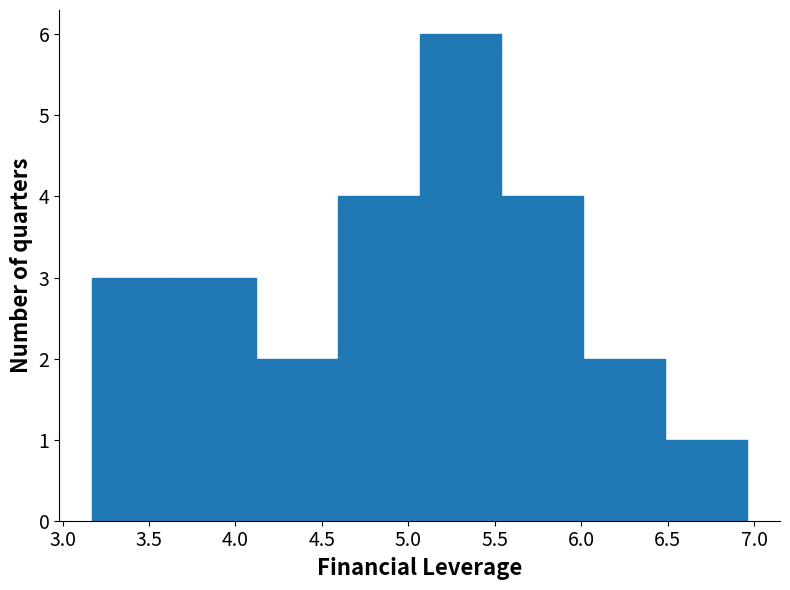

Reading left to right, list every bar in this chart as the range it spans on the x-axis followed by its height. Neither the bar edges nor the heights are printed on the chart, so give them approximately, as read against the axes.

3.15 to 3.65: 3
3.65 to 4.10: 3
4.10 to 4.60: 2
4.60 to 5.05: 4
5.05 to 5.55: 6
5.55 to 6.00: 4
6.00 to 6.50: 2
6.50 to 6.95: 1